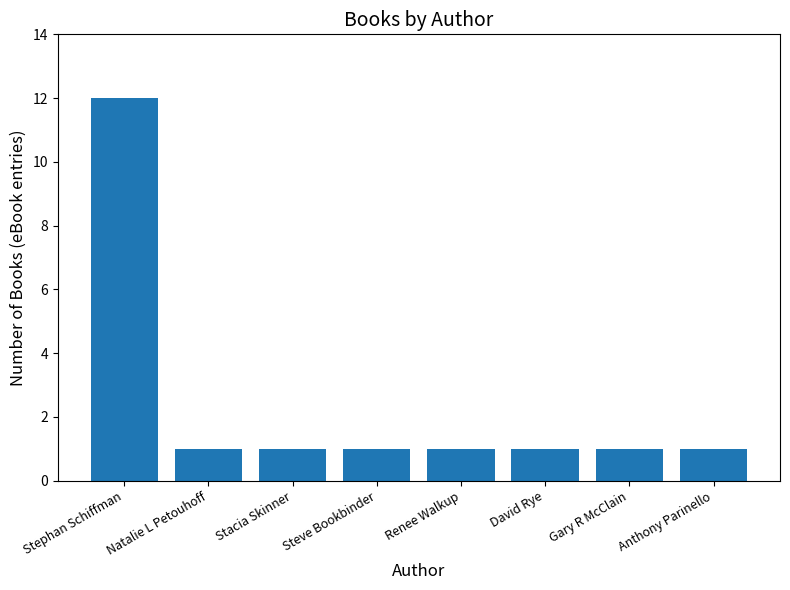

Which label corresponds to the largest value in the chart?

Stephan Schiffman